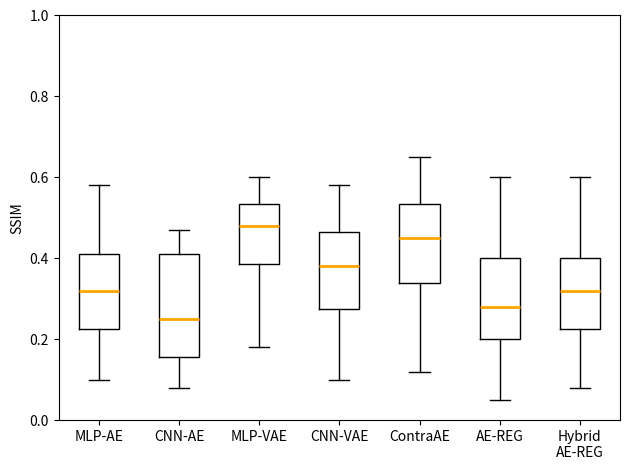

Where does the lower whisker of the box for MLP-VAE end on the y-axis? The values are not printed on the chart, so give them approximately, as read against the axis.

0.18